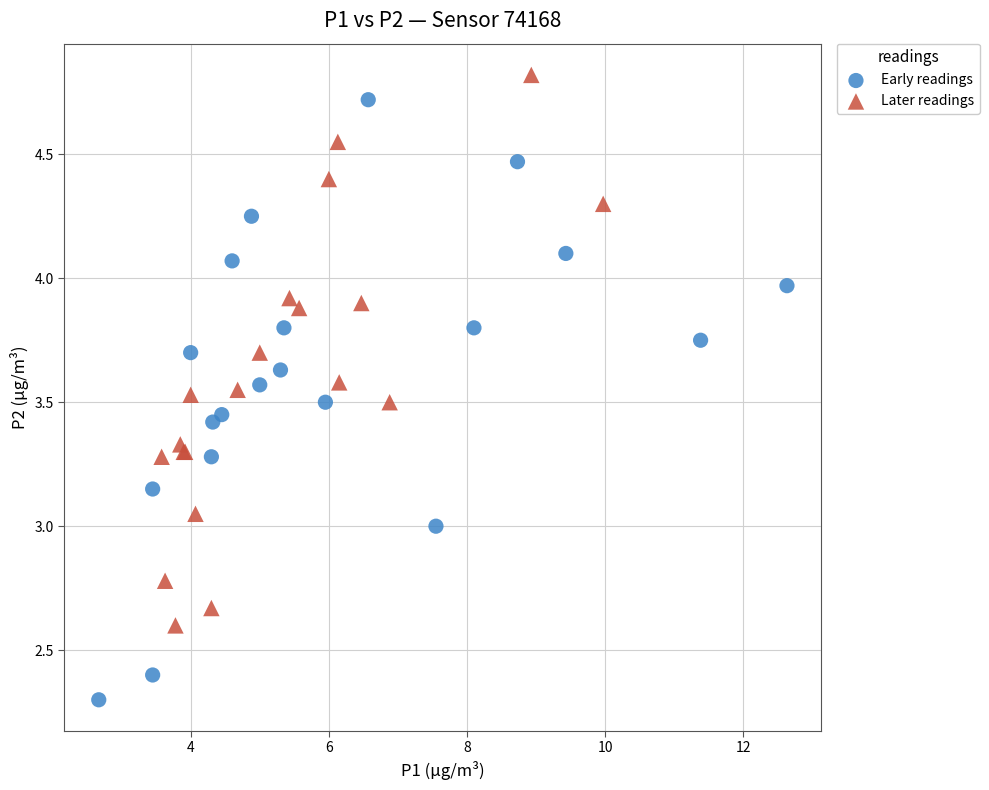

Which series reaches the maximum Y coordinate?

Later readings